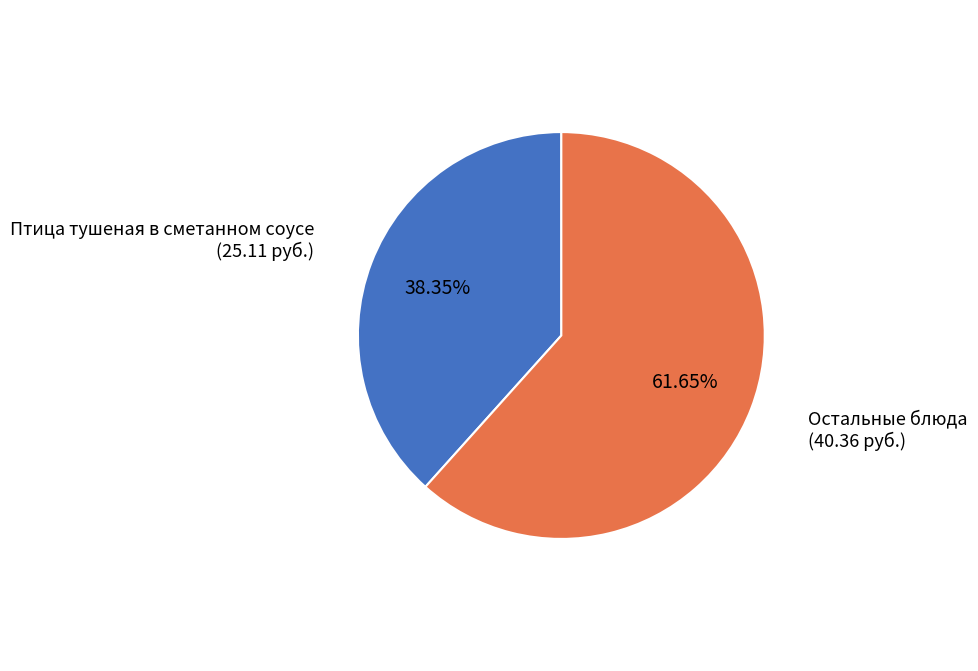

Is there any slice that represents more than half of the pie?

Yes